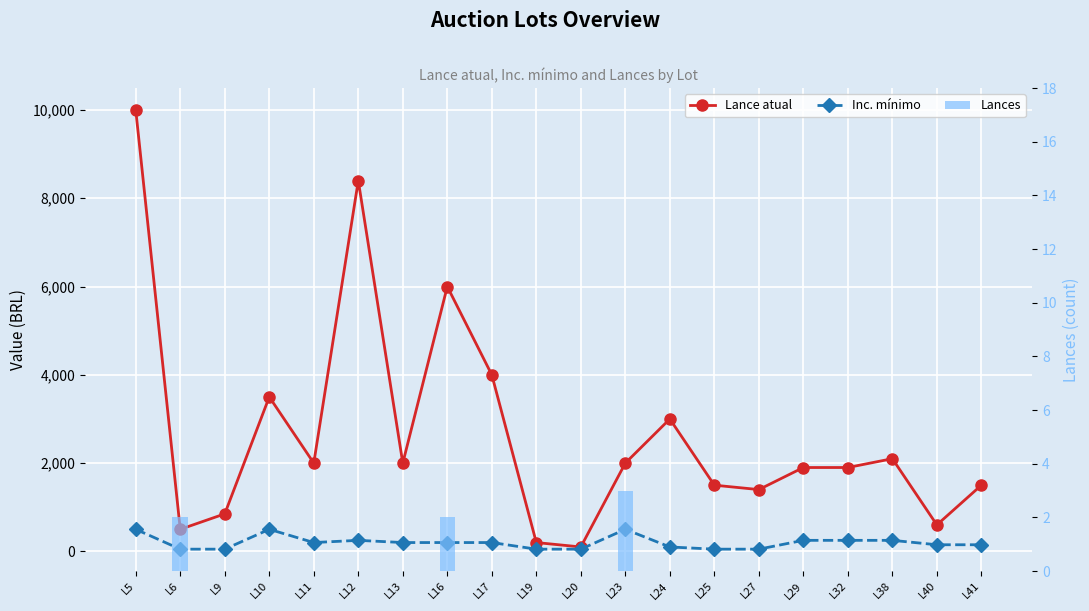

What is the average value of the Inc. mínimo series?

200